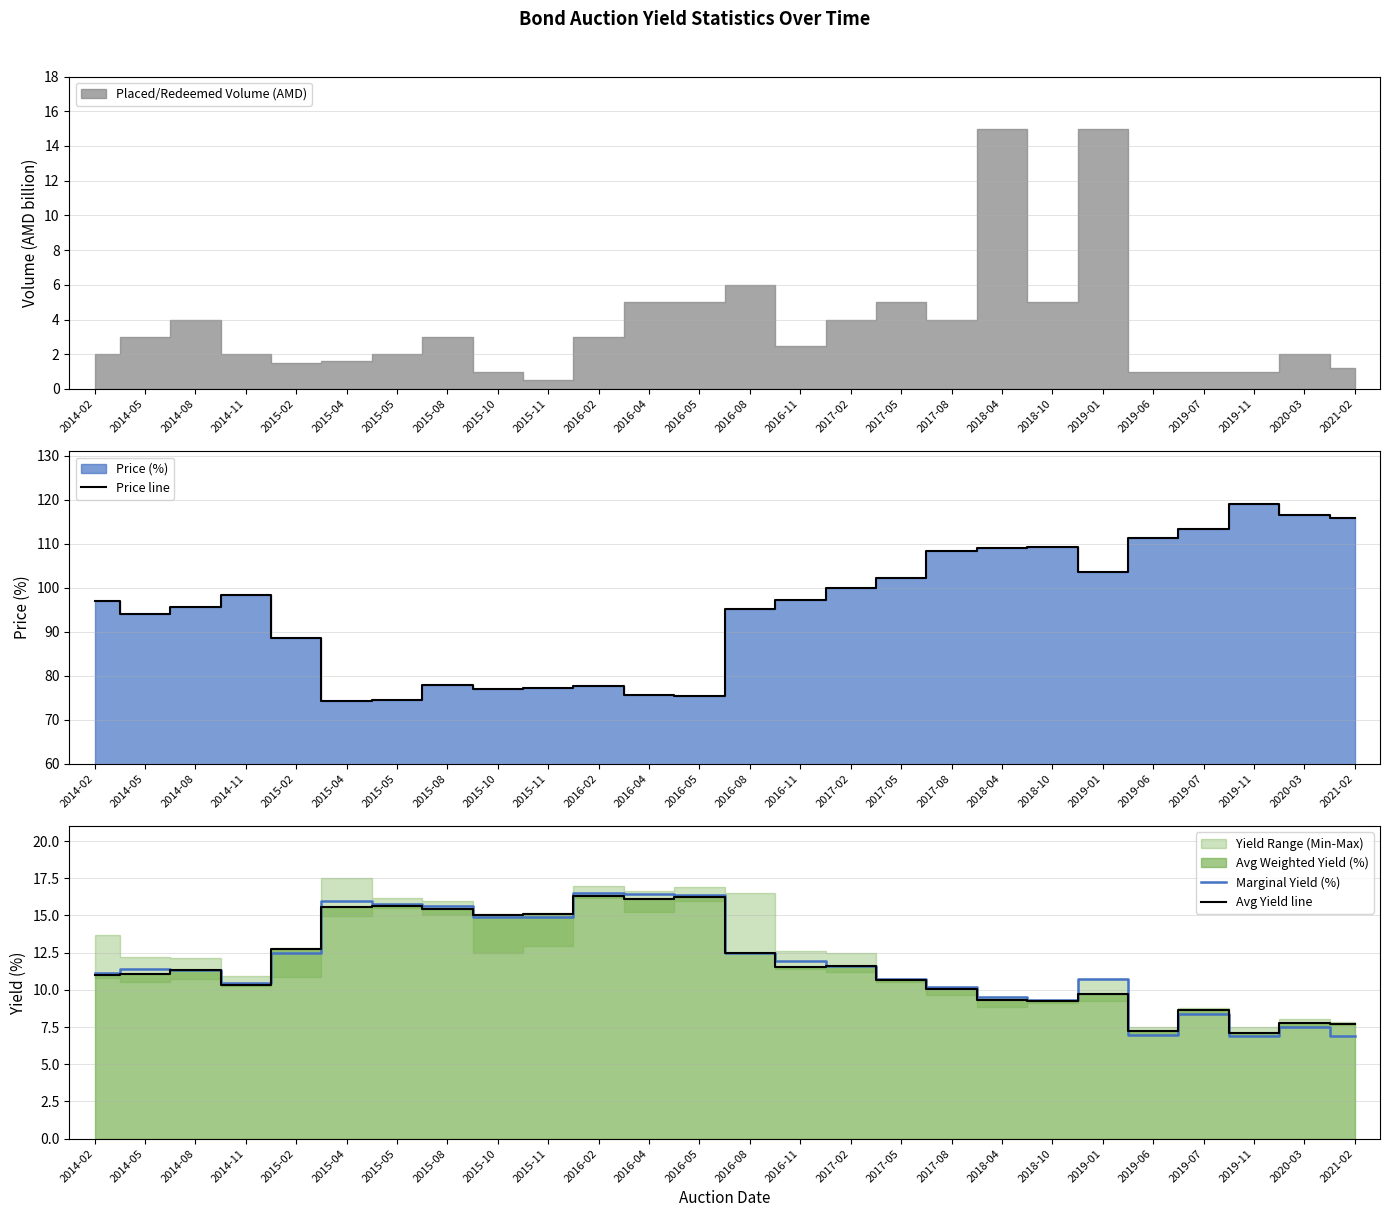

At which category does Marginal Yield (%) reach its first local valley?

2014-11